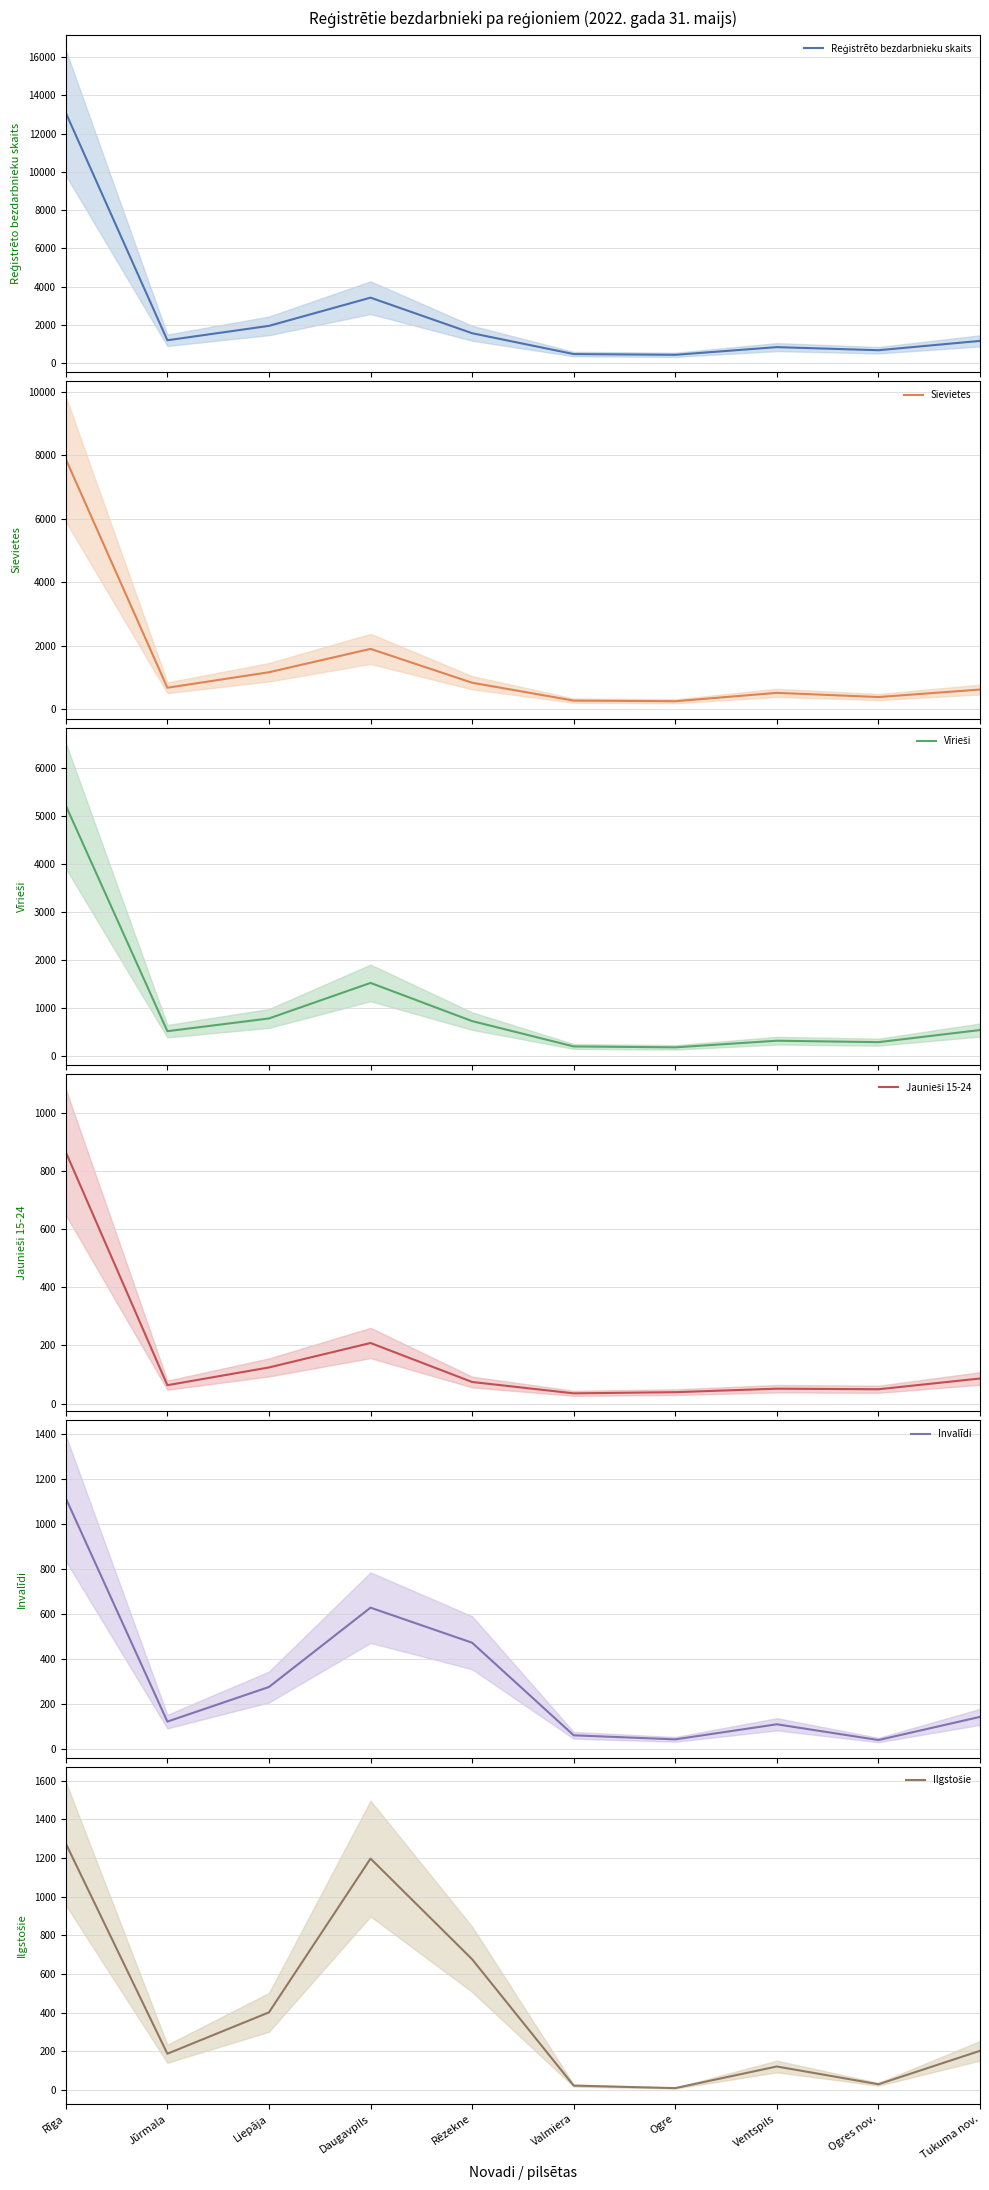

How many categories are shown in the chart?

10